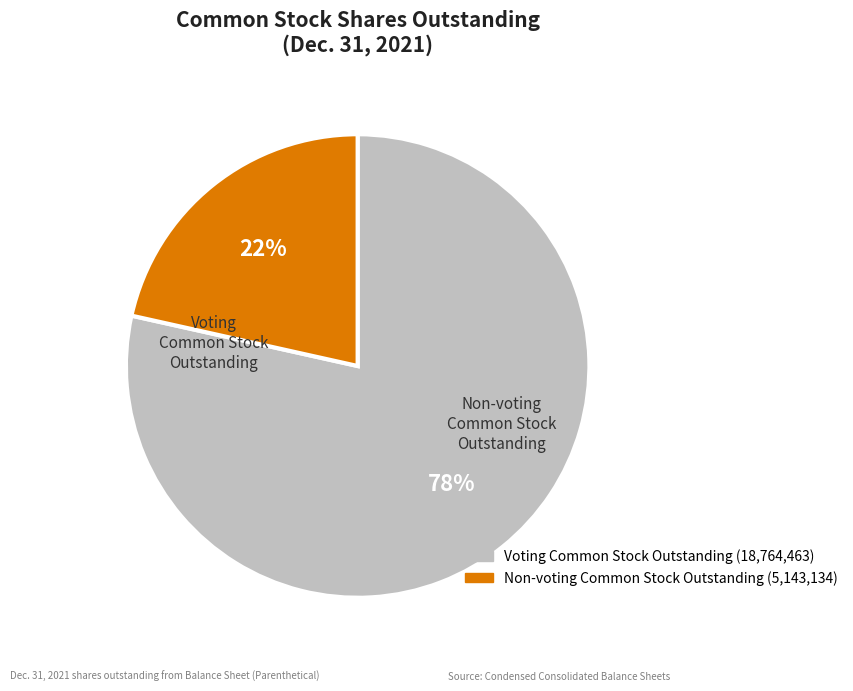

Do Non-voting Common Stock Outstanding and Voting Common Stock Outstanding together represent more than half of the pie?

Yes